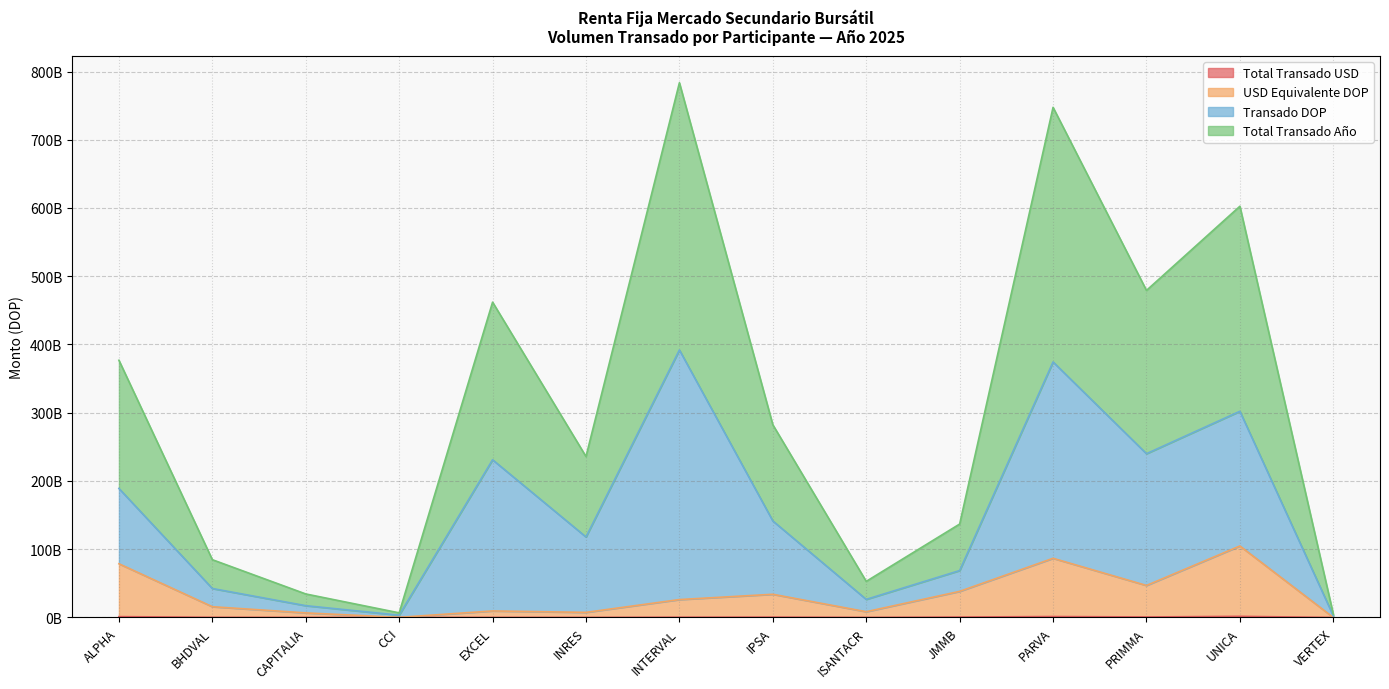

At which category does Total Transado Año reach its first local valley?

CCI